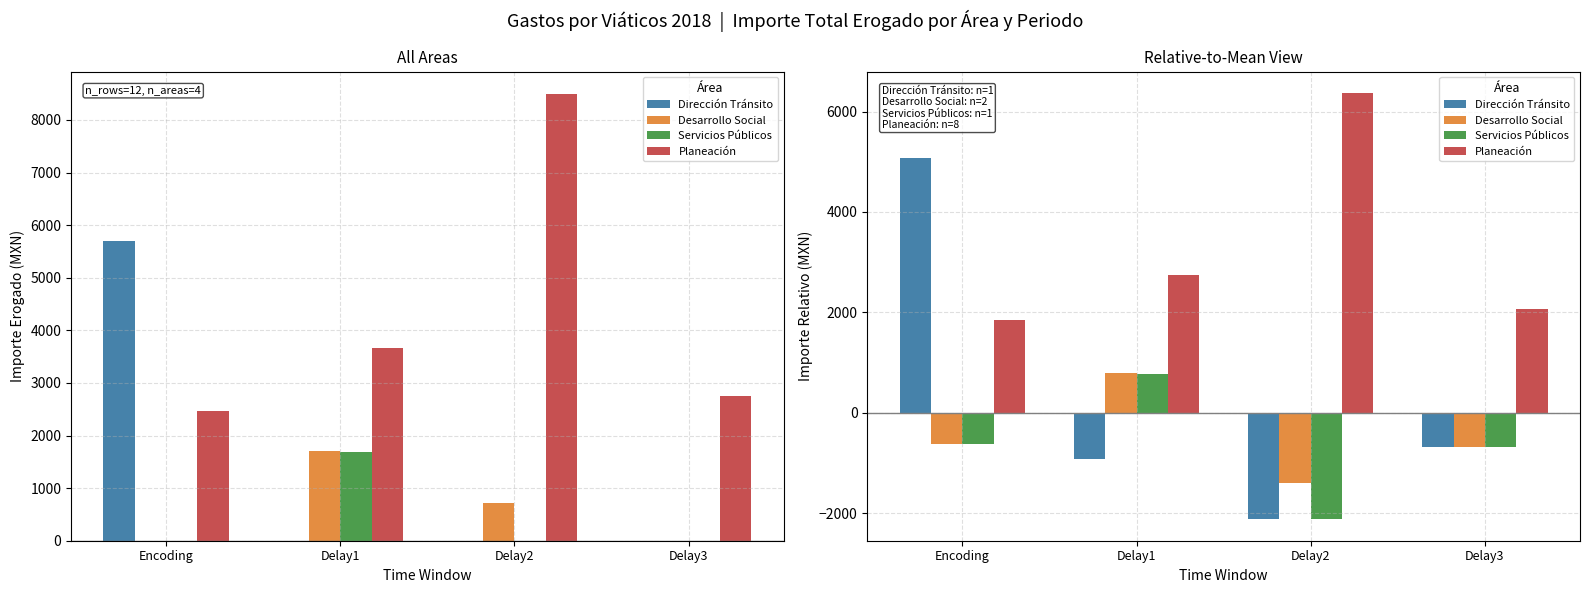

What is the approximate value of Dirección Tránsito at Delay1?

-915.2